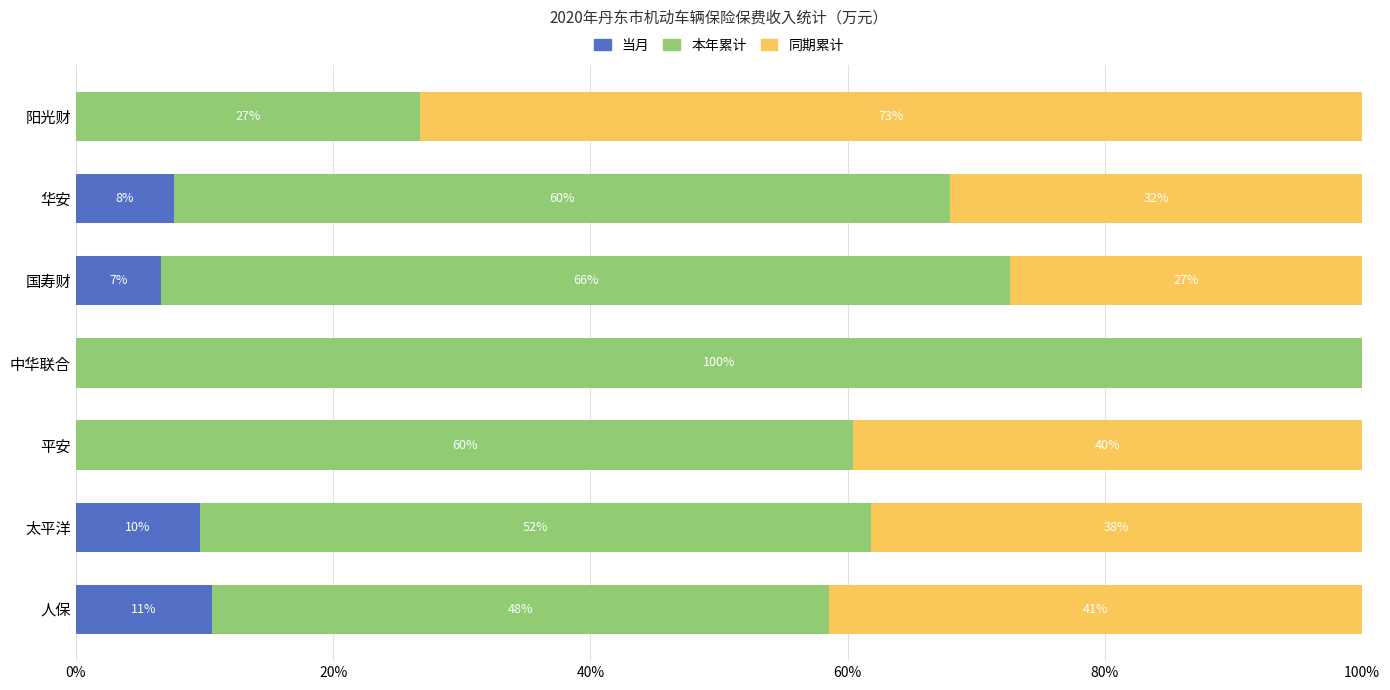

What are all the series names shown in the legend?

当月, 本年累计, 同期累计